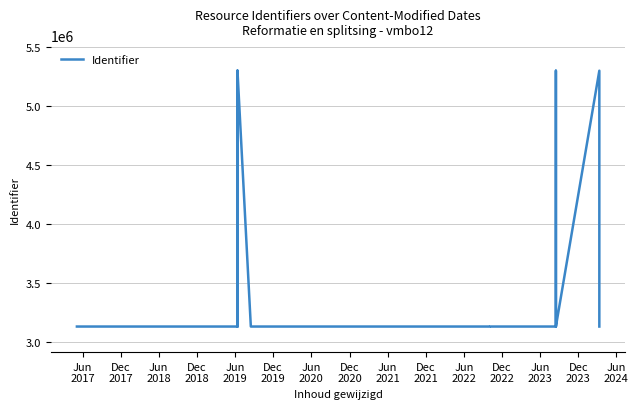

Is it true that the value at Jun
2020 is 4304658?

False